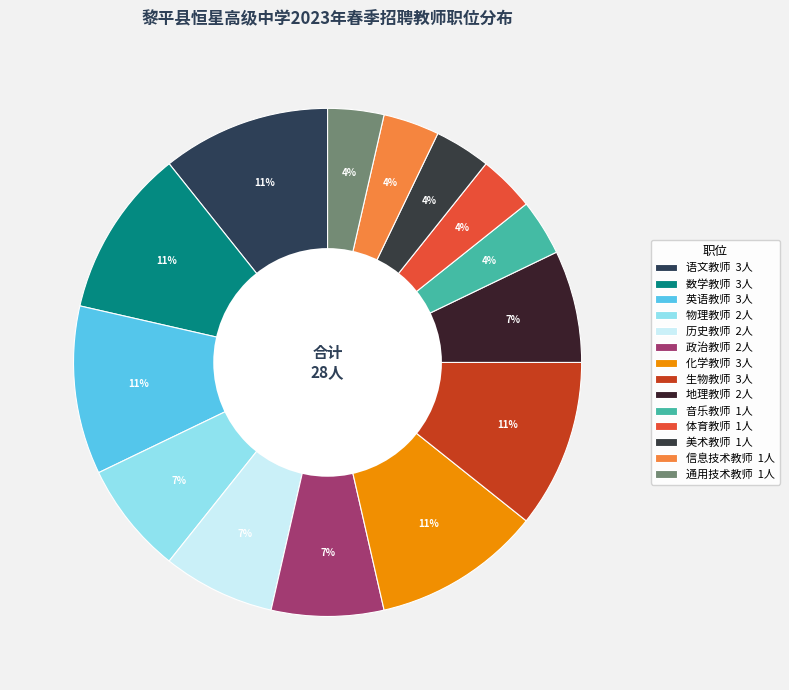

What is the change in value from 物理教师 to 化学教师?

+1